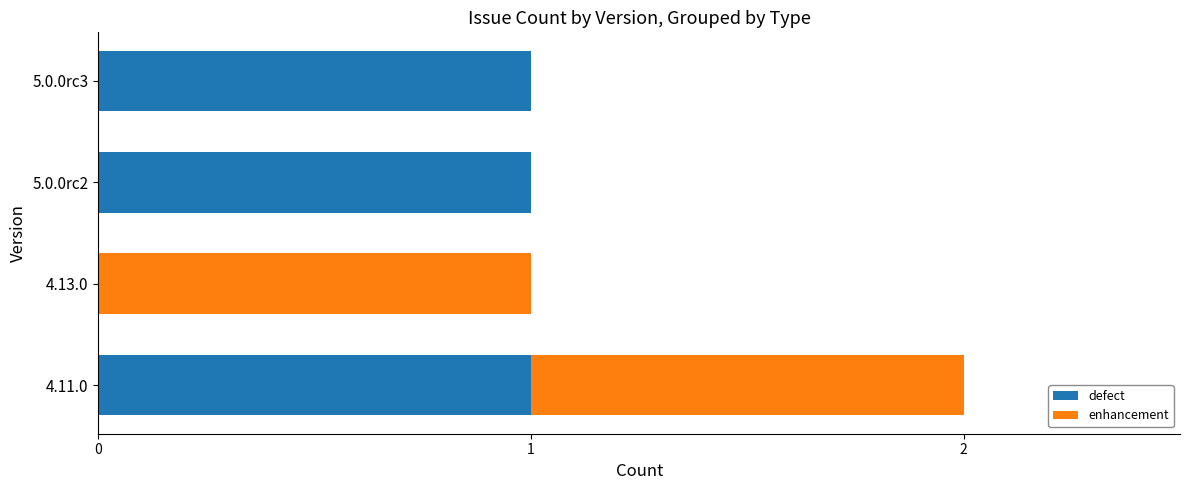

True or false: defect has a value of 1 at 4.11.0.

True